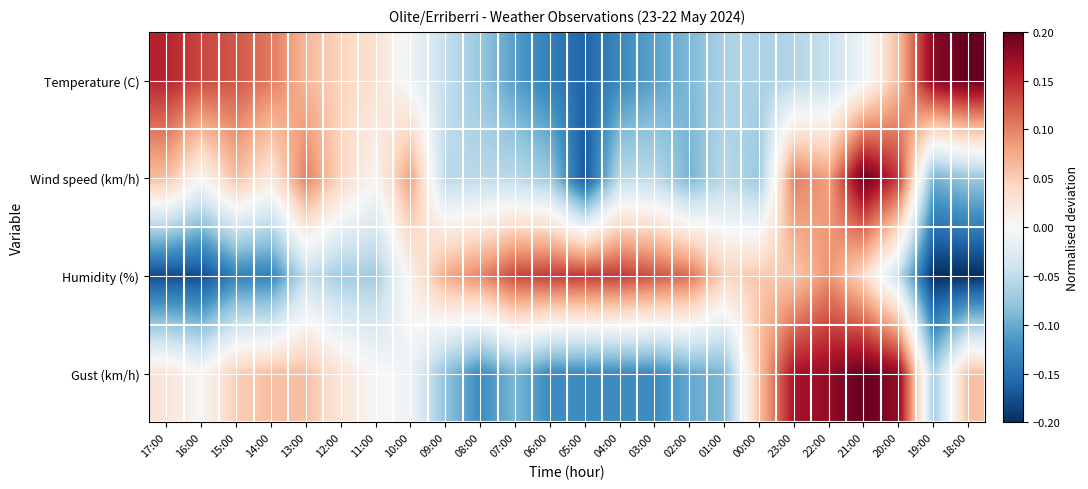

Reading right to left, list all the values displayed in this chart.

Temperature (C): 18:00=0.2	19:00=0.2	20:00=0.1	21:00=-0.0	22:00=-0.0	23:00=-0.1	00:00=-0.1	01:00=-0.1	02:00=-0.1	03:00=-0.1	04:00=-0.1	05:00=-0.2	06:00=-0.1	07:00=-0.1	08:00=-0.1	09:00=-0.0	10:00=-0.0	11:00=0.0	12:00=0.0	13:00=0.1	14:00=0.1	15:00=0.1	16:00=0.1	17:00=0.2
Wind speed (km/h): 18:00=-0.1	19:00=-0.1	20:00=0.1	21:00=0.2	22:00=0.1	23:00=0.1	00:00=-0.1	01:00=-0.1	02:00=-0.1	03:00=-0.1	04:00=-0.1	05:00=-0.2	06:00=-0.1	07:00=-0.1	08:00=-0.1	09:00=-0.1	10:00=0.1	11:00=0.0	12:00=0.0	13:00=0.1	14:00=0.0	15:00=0.1	16:00=0.0	17:00=0.1
Humidity (%): 18:00=-0.2	19:00=-0.2	20:00=-0.0	21:00=0.0	22:00=0.1	23:00=0.1	00:00=0.1	01:00=0.0	02:00=0.1	03:00=0.1	04:00=0.1	05:00=0.1	06:00=0.1	07:00=0.1	08:00=0.1	09:00=0.1	10:00=0.0	11:00=-0.1	12:00=-0.1	13:00=-0.0	14:00=-0.1	15:00=-0.1	16:00=-0.2	17:00=-0.2
Gust (km/h): 18:00=0.1	19:00=-0.1	20:00=0.2	21:00=0.2	22:00=0.2	23:00=0.2	00:00=0.1	01:00=-0.1	02:00=-0.1	03:00=-0.1	04:00=-0.1	05:00=-0.1	06:00=-0.1	07:00=-0.1	08:00=-0.1	09:00=-0.1	10:00=-0.0	11:00=0.0	12:00=0.0	13:00=0.1	14:00=0.1	15:00=0.0	16:00=0.0	17:00=0.0